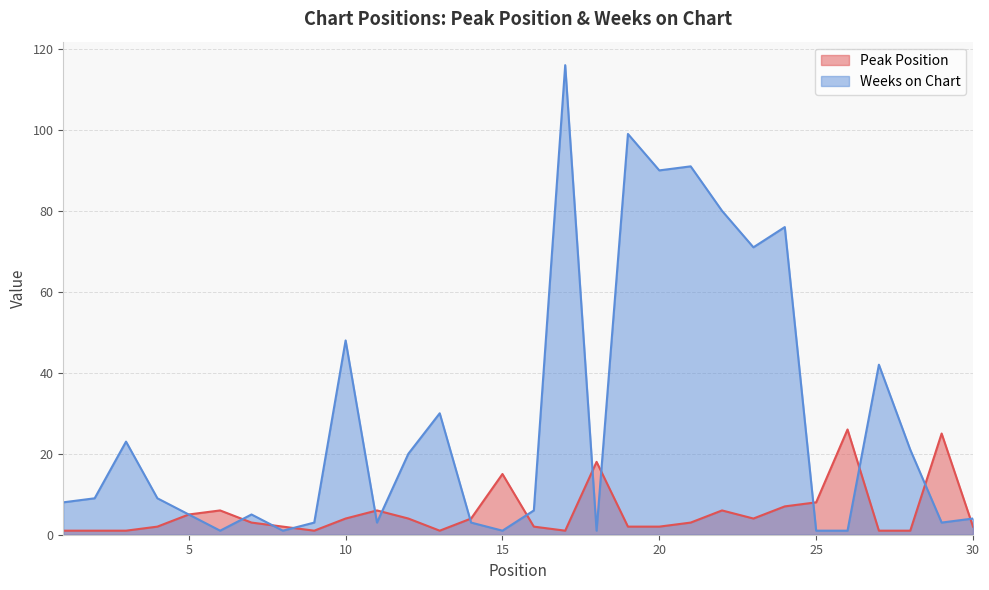

What value does the Peak Position series have at 16?

2